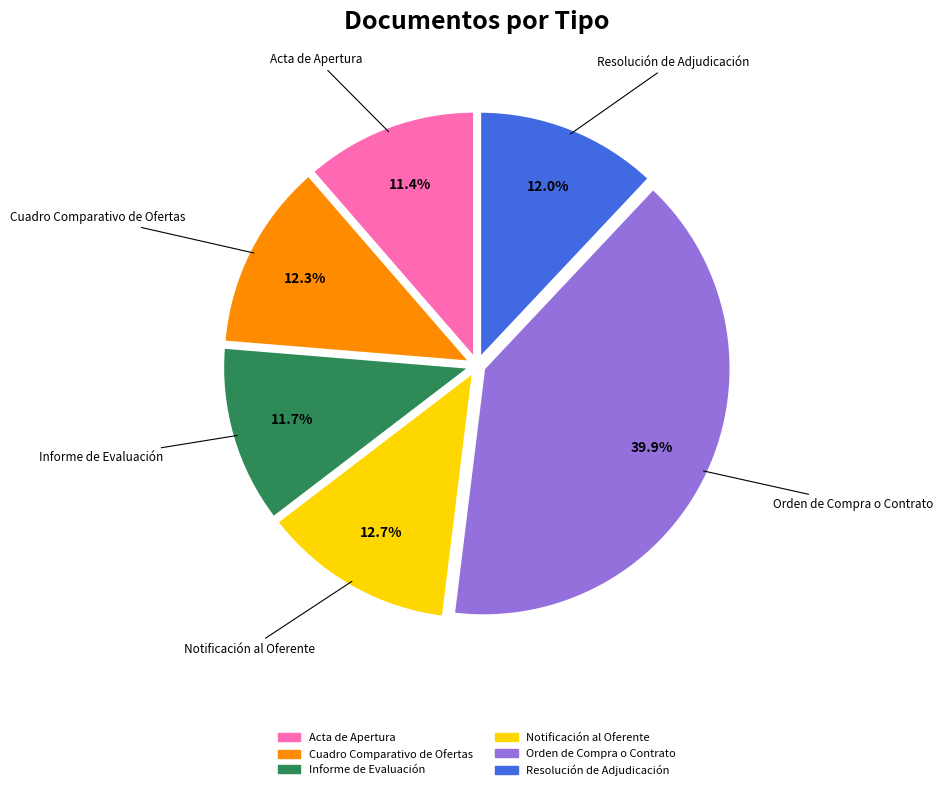

Is there a majority slice in this chart?

No